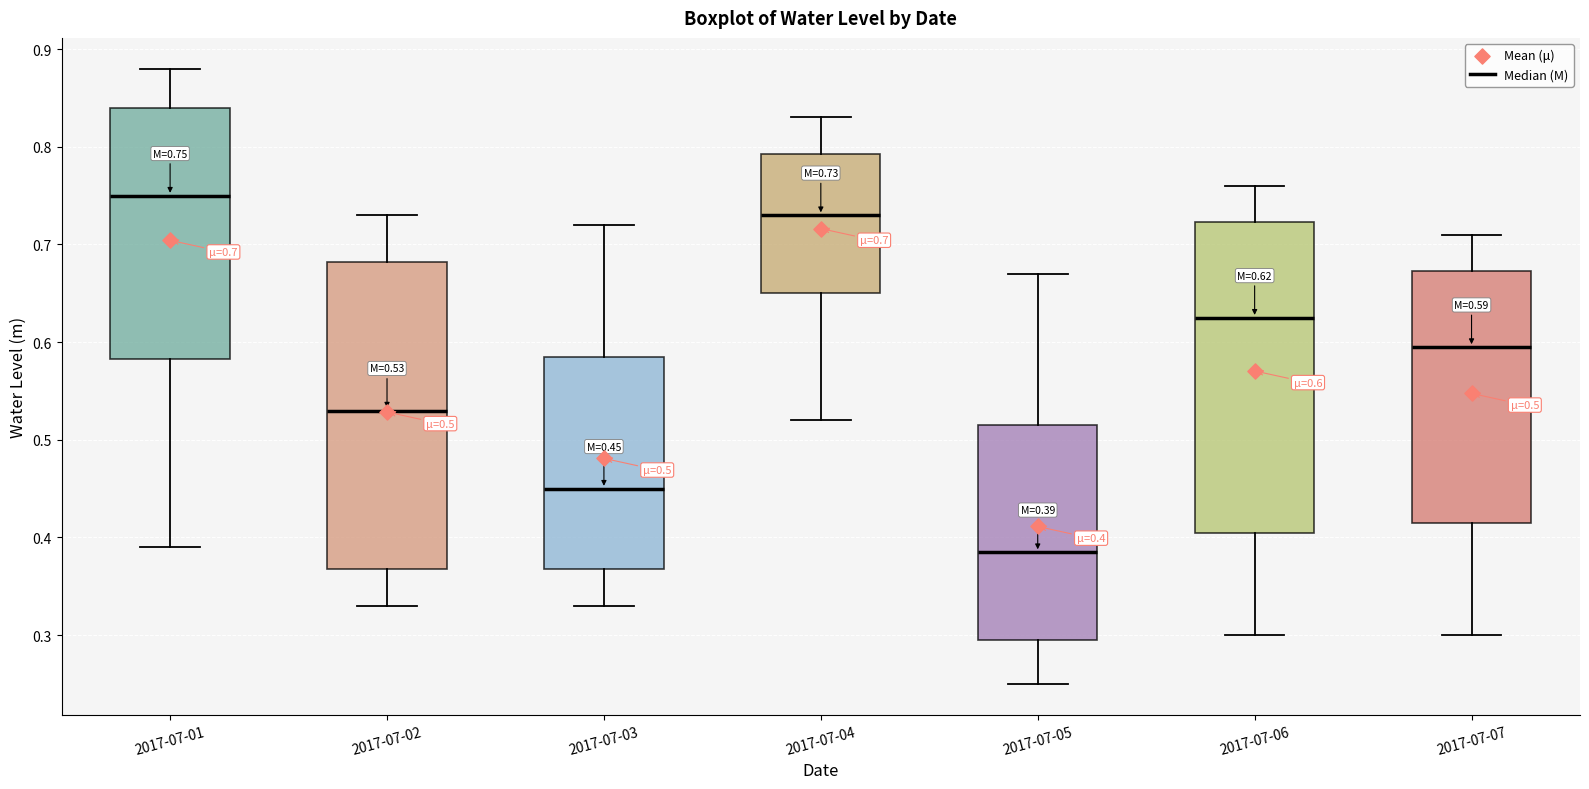

Which box has the highest median line?

2017-07-01